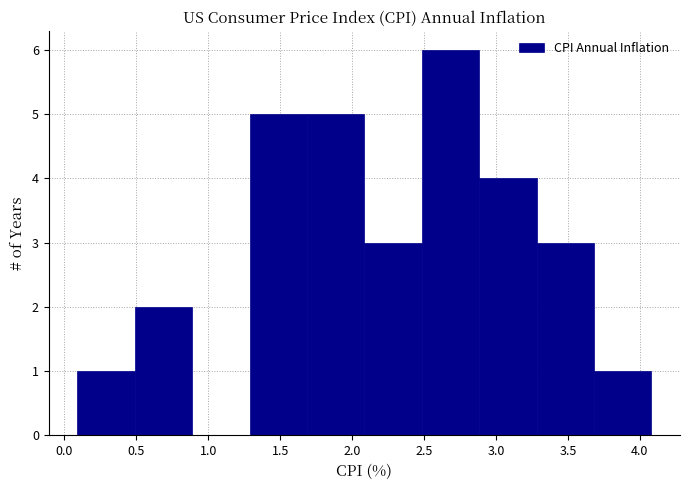

Which range on the x-axis has the tallest bar?

2.5 to 2.9